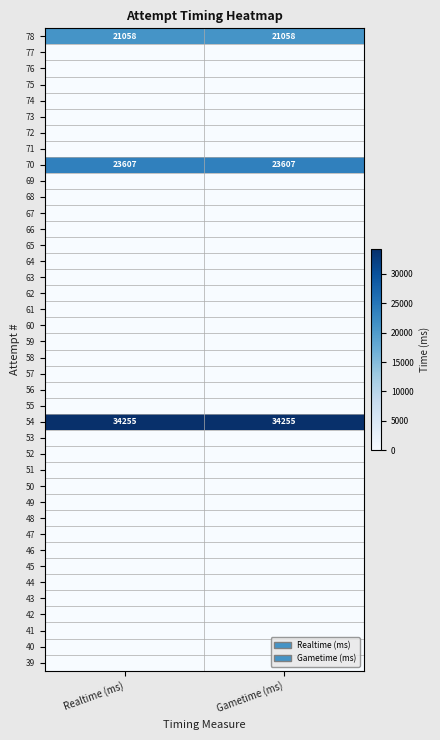

What is the average value of the 54 series?

34255